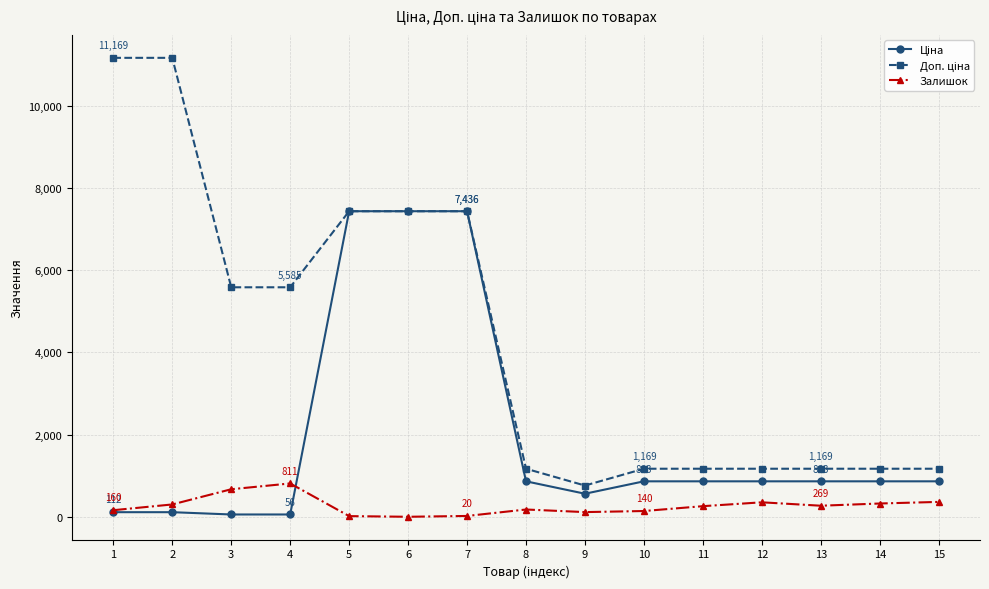

How many distinct data groups are displayed?

3